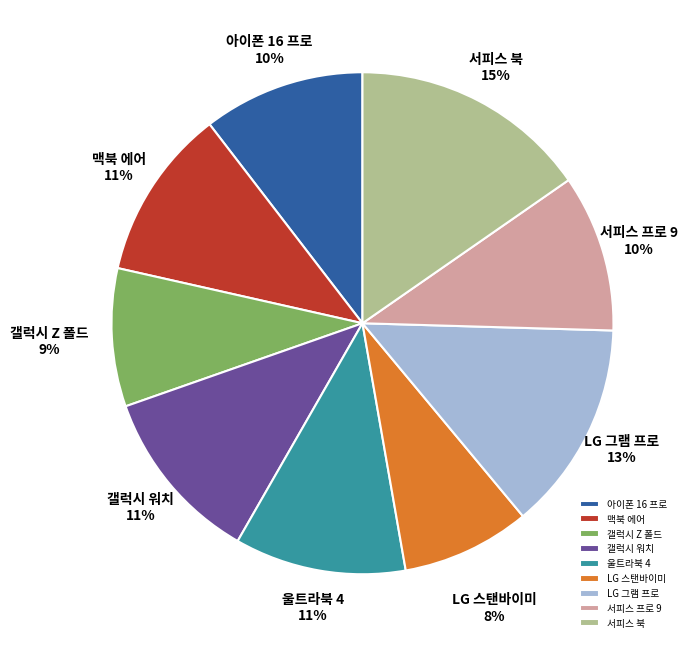

Which has a higher value, 서피스 프로 9 or 맥북 에어?

맥북 에어